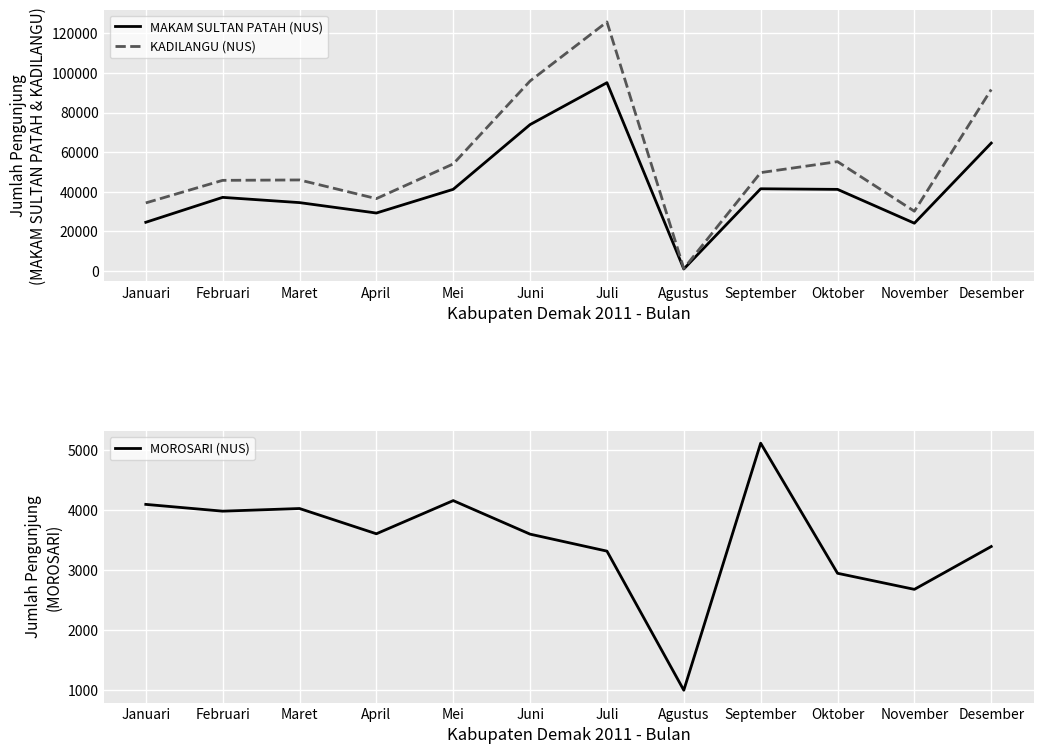

Which category has the highest value in the MOROSARI (NUS) series?

September